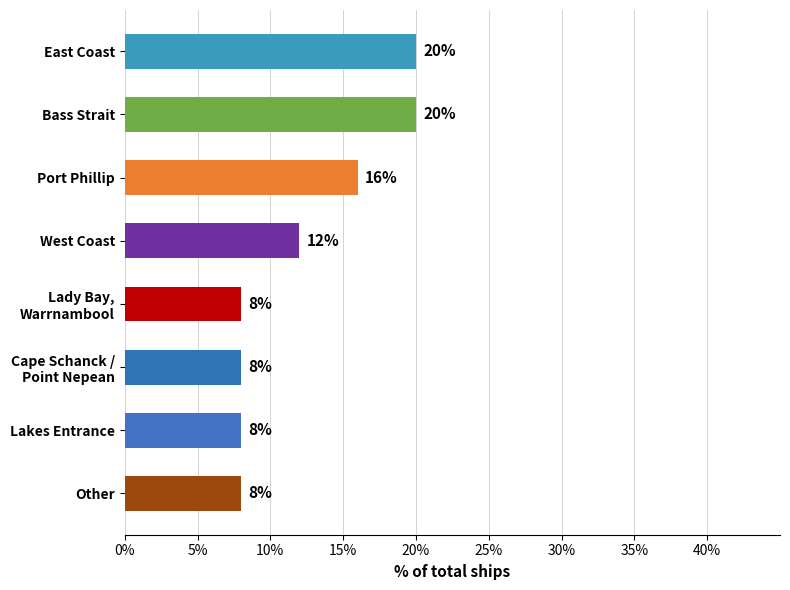

Count the values in the range 8 to 20.

8